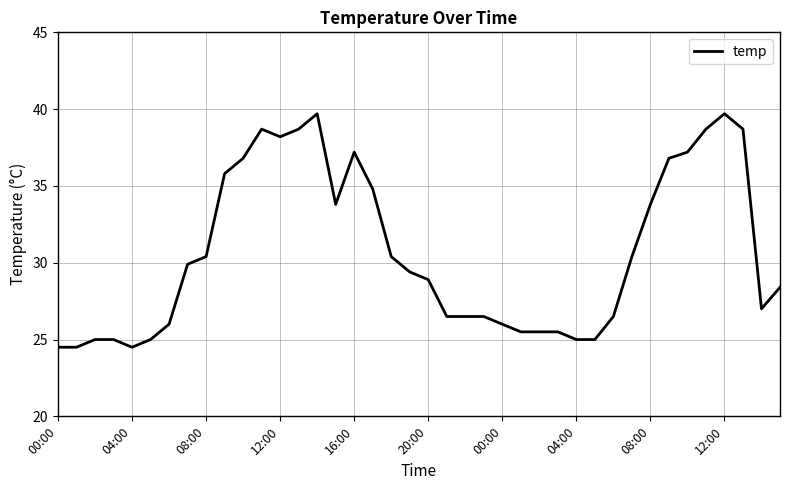

What is the minimum value shown in the chart?

24.5